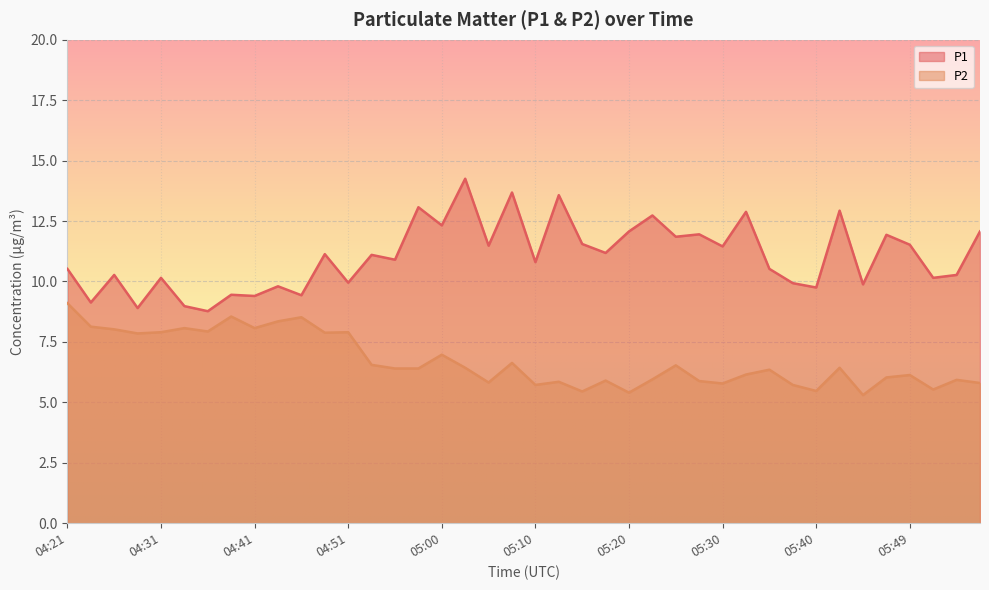

Where is P2 nearest to the value 7?

05:00